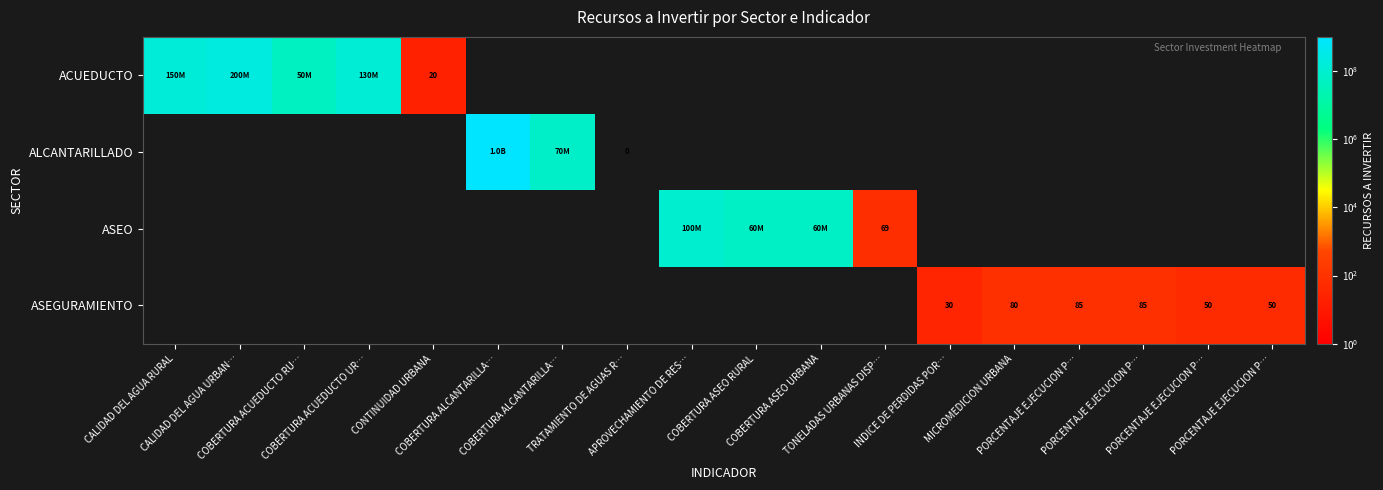

List the labels in order of ALCANTARILLADO value, smallest first.

CALIDAD DEL AGUA RURAL, CALIDAD DEL AGUA URBAN…, COBERTURA ACUEDUCTO RU…, COBERTURA ACUEDUCTO UR…, CONTINUIDAD URBANA, TRATAMIENTO DE AGUAS R…, APROVECHAMIENTO DE RES…, COBERTURA ASEO RURAL, COBERTURA ASEO URBANA, TONELADAS URBANAS DISP…, INDICE DE PERDIDAS POR…, MICROMEDICION URBANA, PORCENTAJE EJECUCION P…, PORCENTAJE EJECUCION P…, PORCENTAJE EJECUCION P…, PORCENTAJE EJECUCION P…, COBERTURA ALCANTARILLA…, COBERTURA ALCANTARILLA…